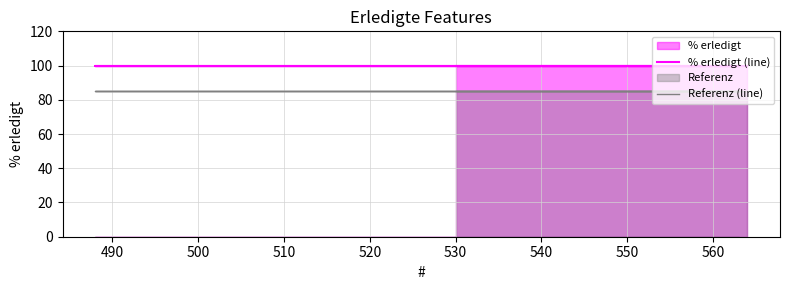

True or false: % erledigt (line) and Referenz (line) intersect in this chart.

False